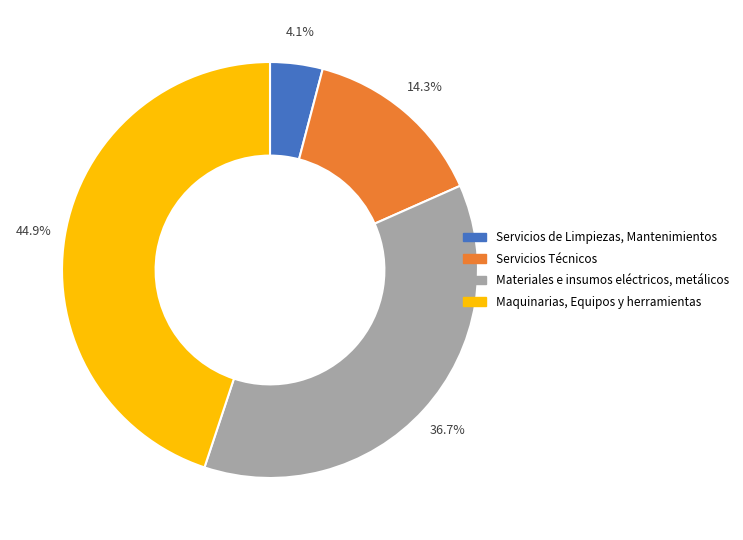

To the nearest percent, what is the combined percentage of Materiales e insumos eléctricos, metálicos and Maquinarias, Equipos y herramientas?

82%